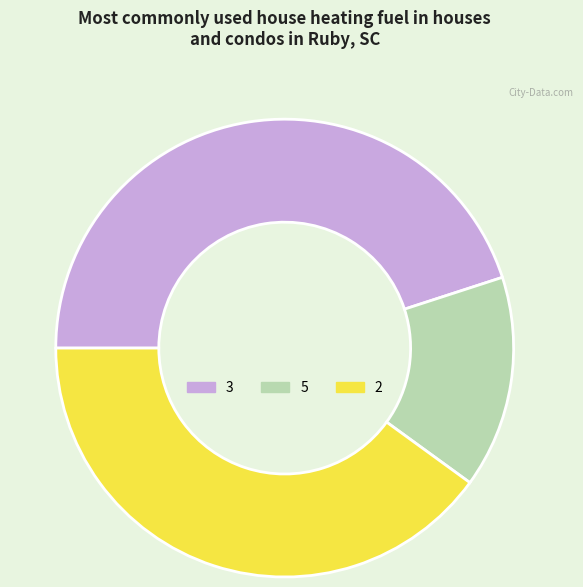

Which category has the biggest portion of the pie?

3